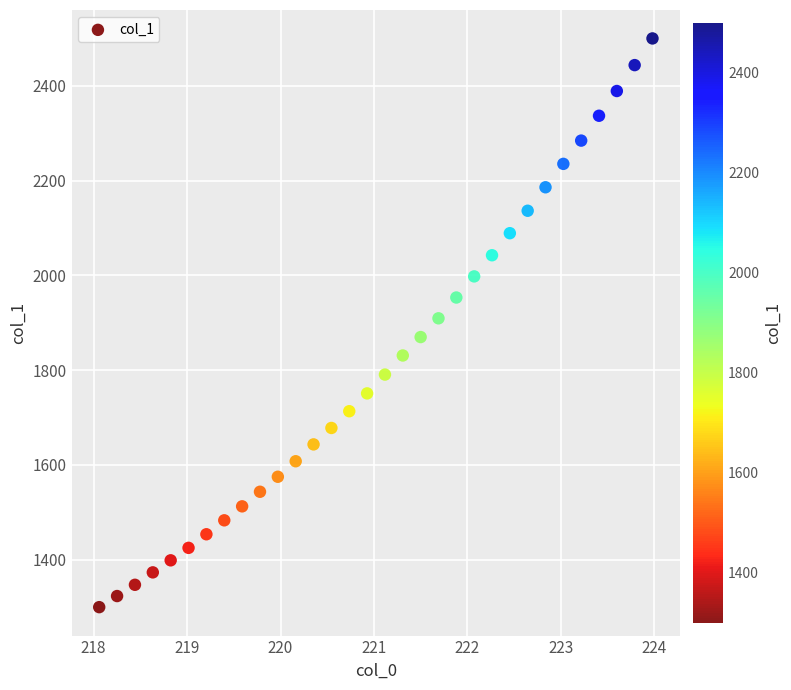

What is the range of Y values (max minus min)?

1200.1